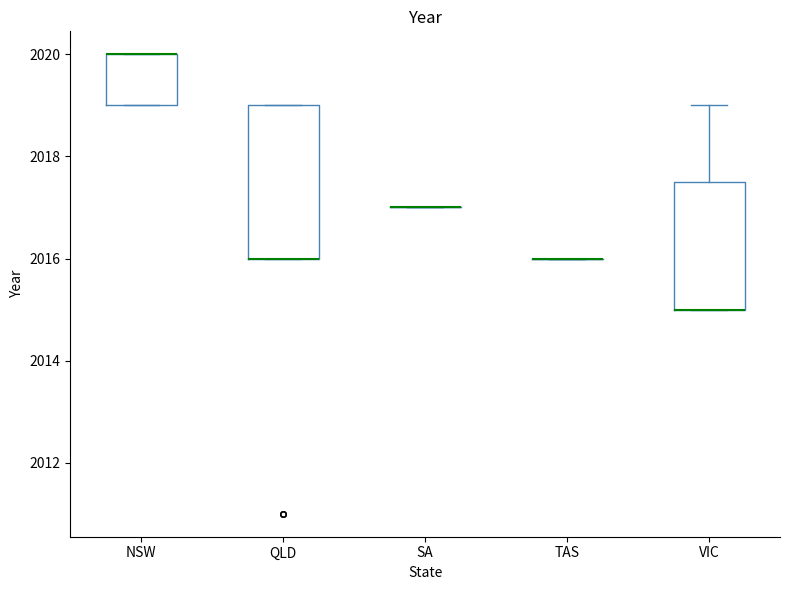

Which box is the tallest, from its lower edge to its upper edge?

QLD